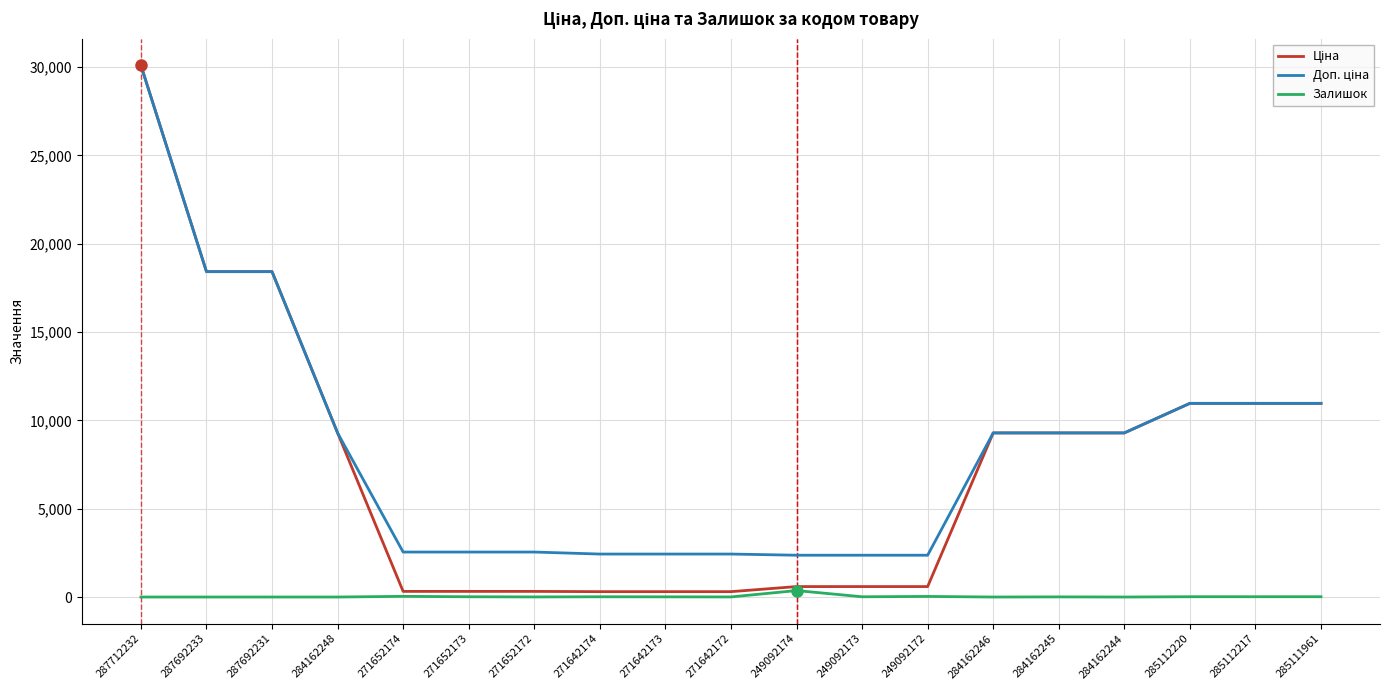

The value of Залишок at 287692233 is 0.0. True or false?

True